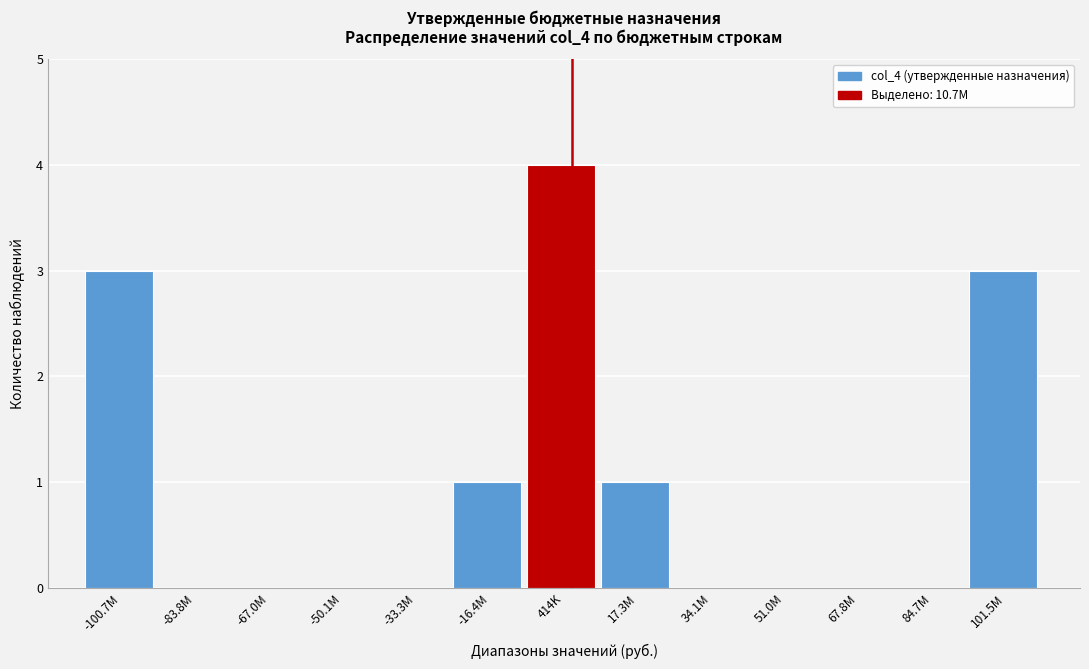

Reading left to right, list all the values displayed in this chart.

-100.7M=3	-83.8M=0	-67.0M=0	-50.1M=0	-33.3M=0	-16.4M=1	414K=4	17.3M=1	34.1M=0	51.0M=0	67.8M=0	84.7M=0	101.5M=3